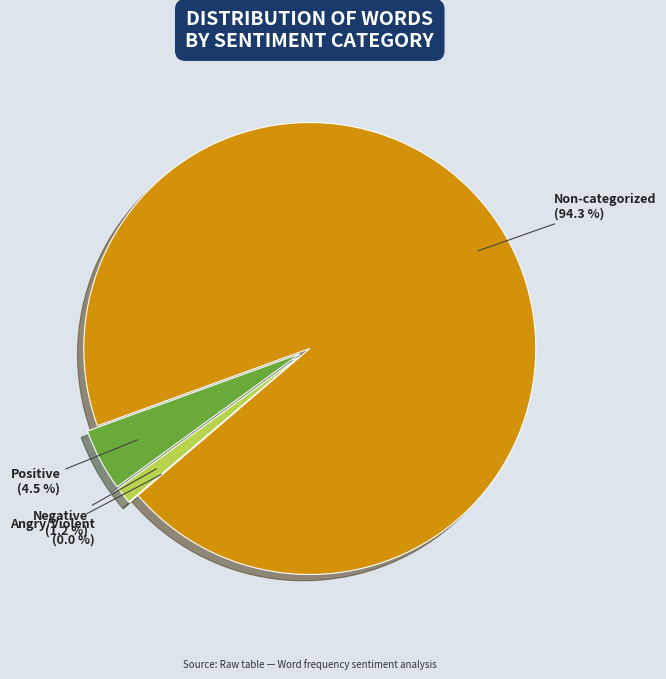

What percentage is NOT represented by Non-categorized Words?

5.7%